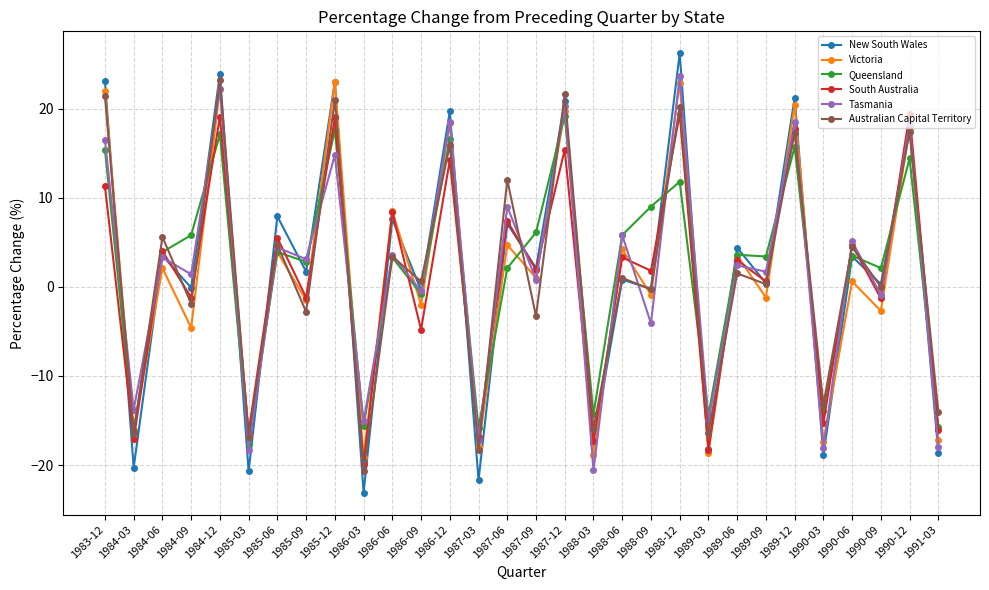

Is the value of Victoria at 1985-03 greater than the value of Queensland at 1987-06?

No